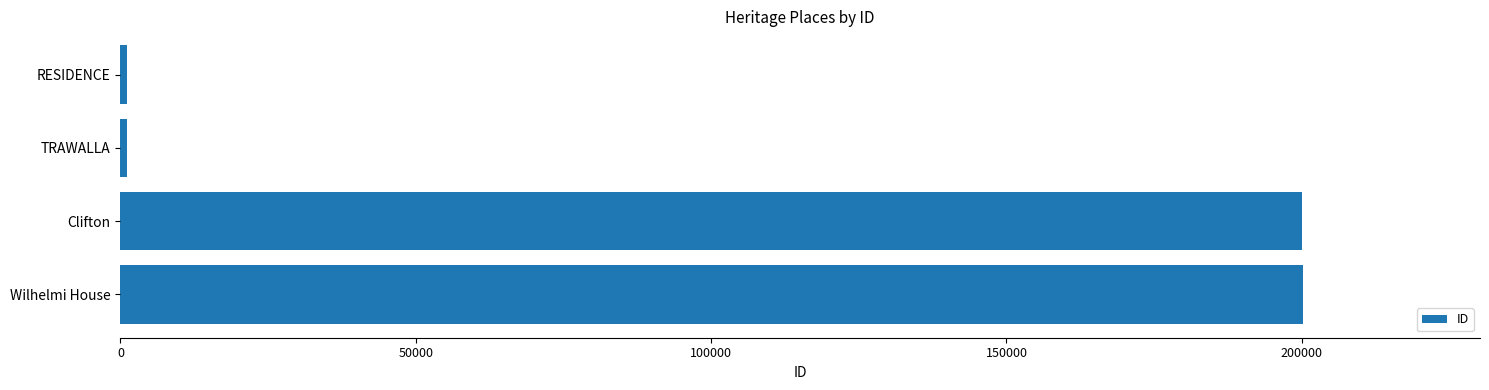

At which label is the value closest to 100611?

TRAWALLA